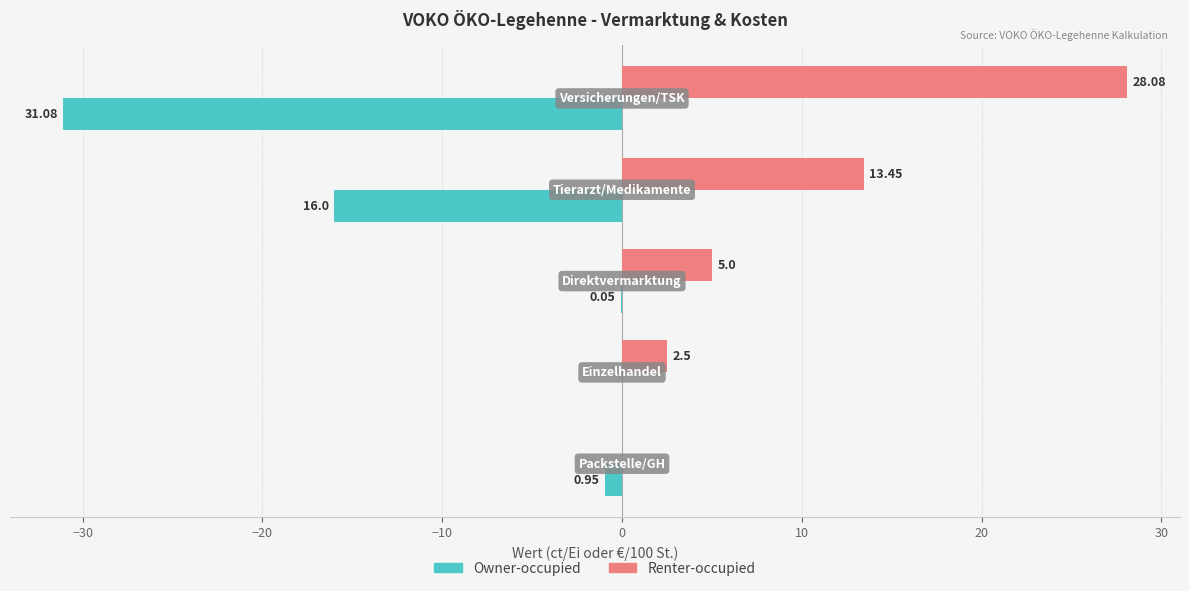

What is the sum of all Renter-occupied values?

49.0